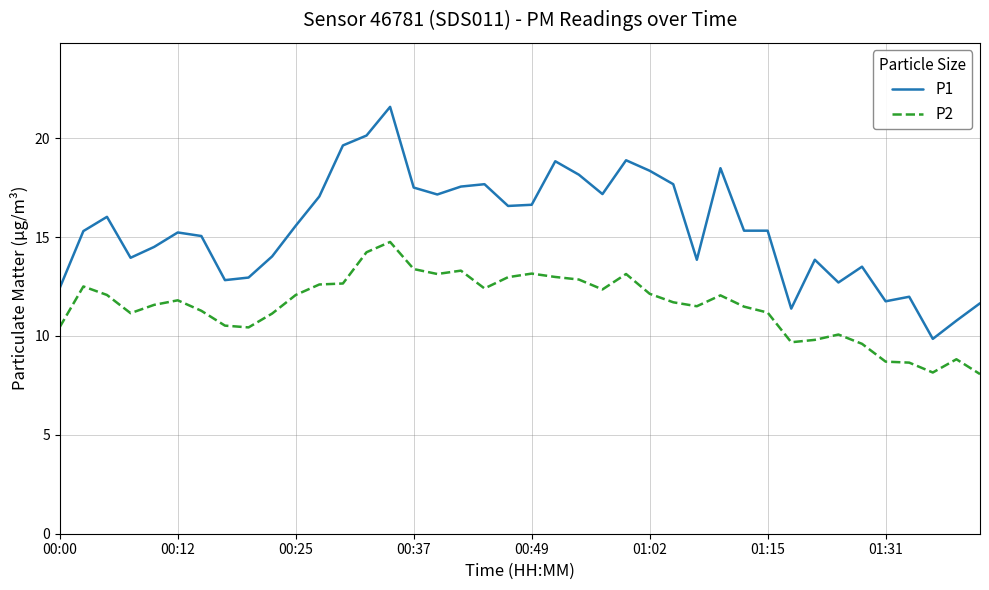

What is the maximum value shown in the chart?

21.6